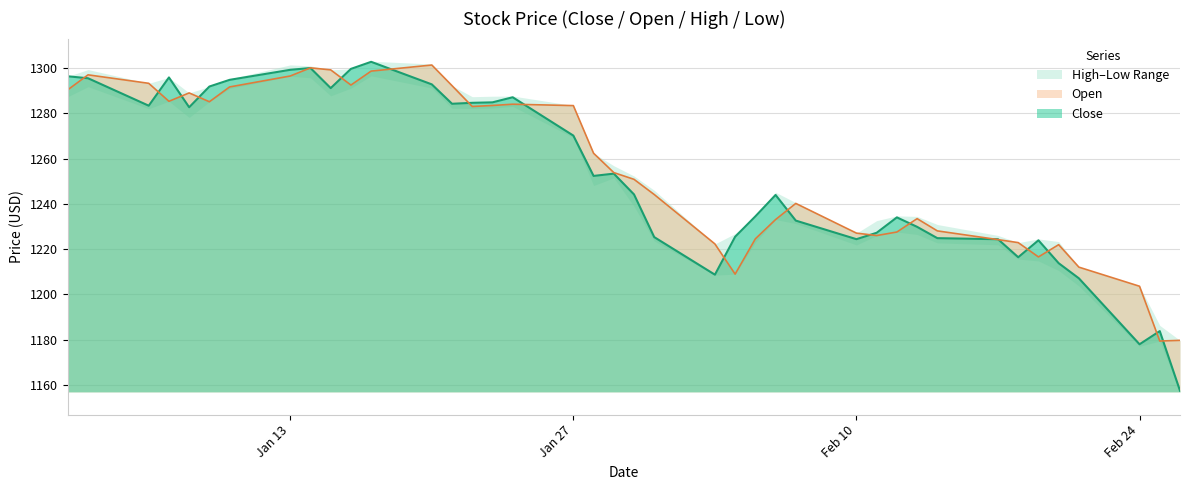

What is the highest value of the Open series?

1301.3